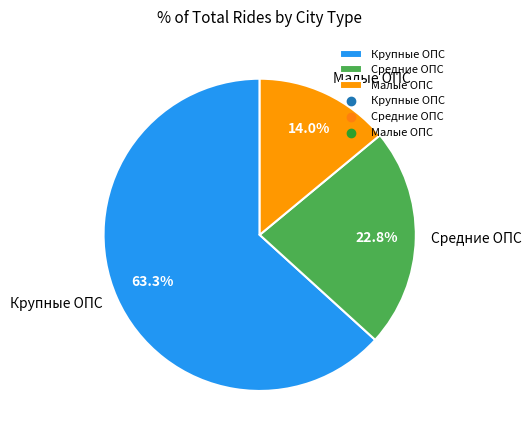

What is the ratio of the value at Крупные ОПС to the value at Средние ОПС?

2.8